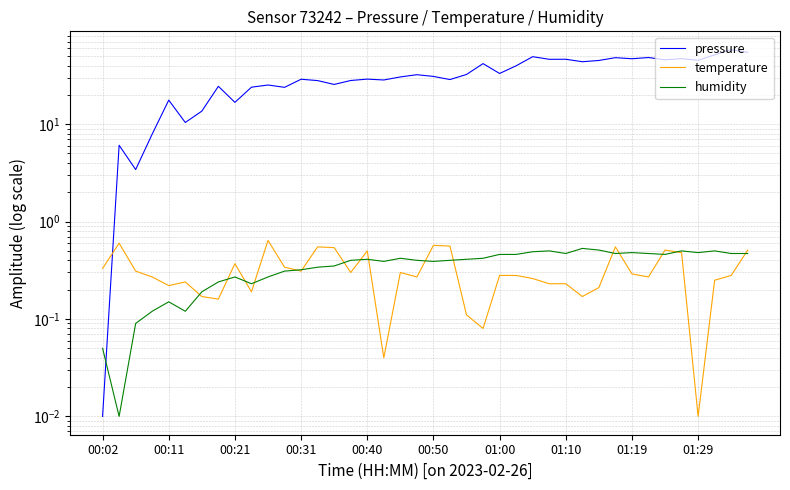

Count the number of data series in this chart.

3